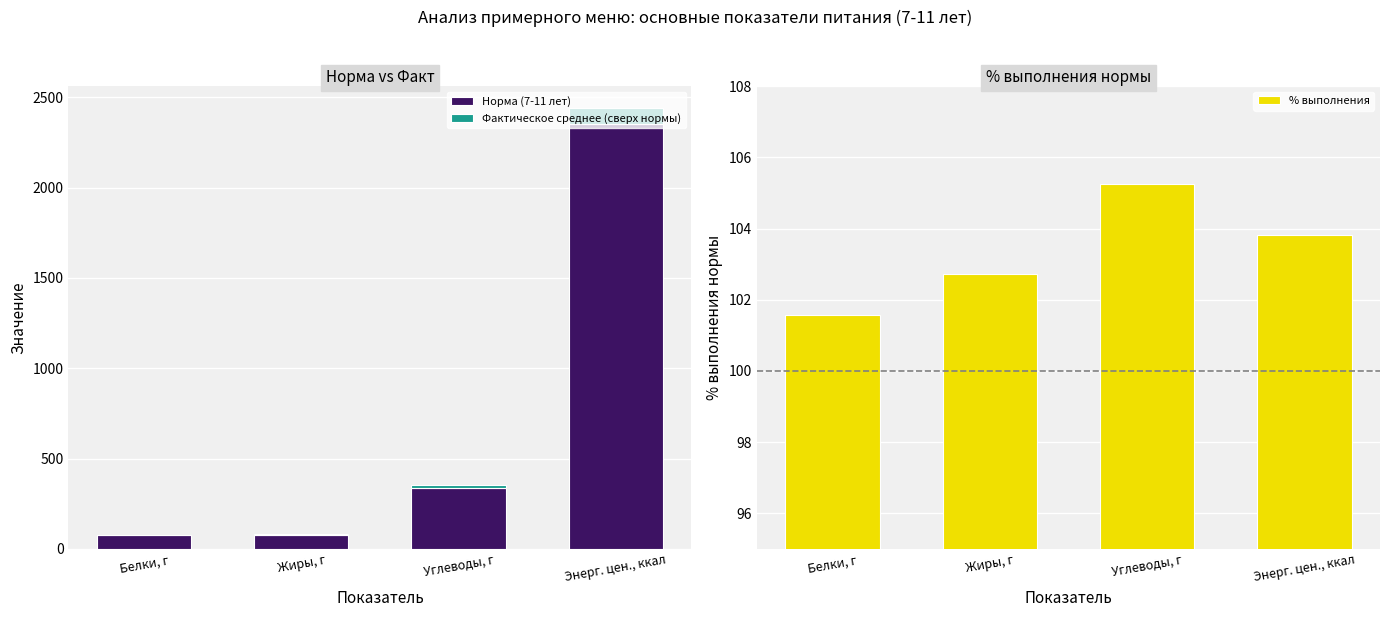

What are all the series names shown in the legend?

Норма (7-11 лет), Фактическое среднее (сверх нормы), % выполнения